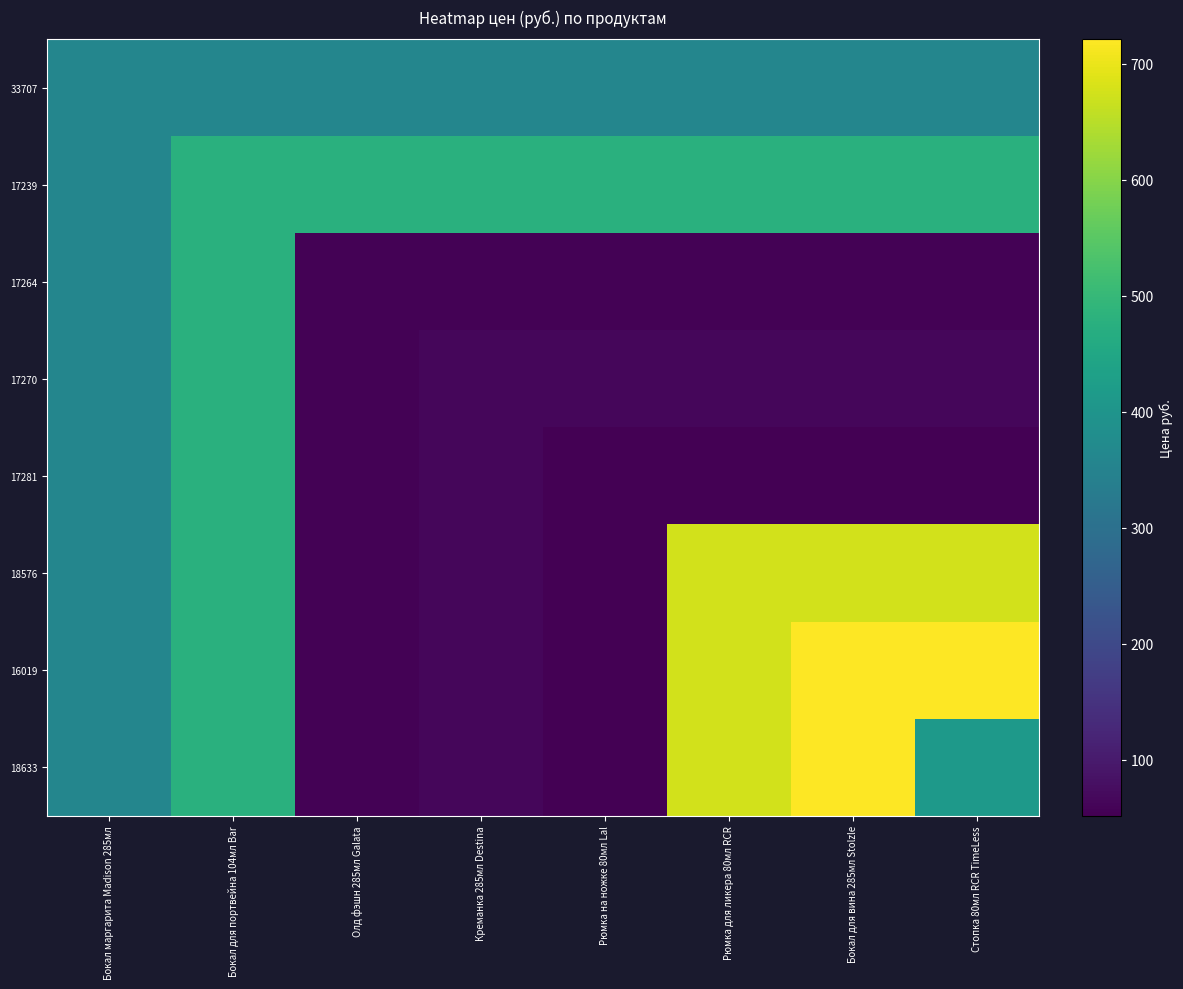

Which series changed the most between Рюмка на ножке 80мл Lal and Бокал для вина 285мл Stolzle?

16019